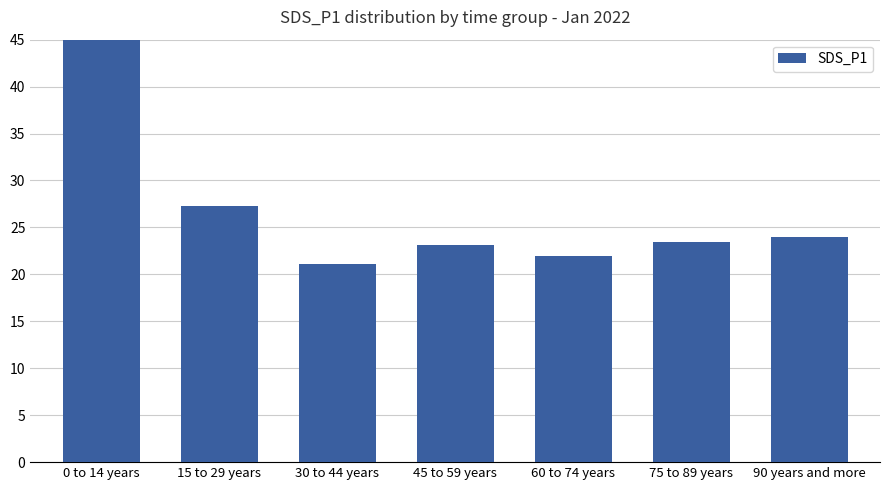

How many data points are less than 23?

2